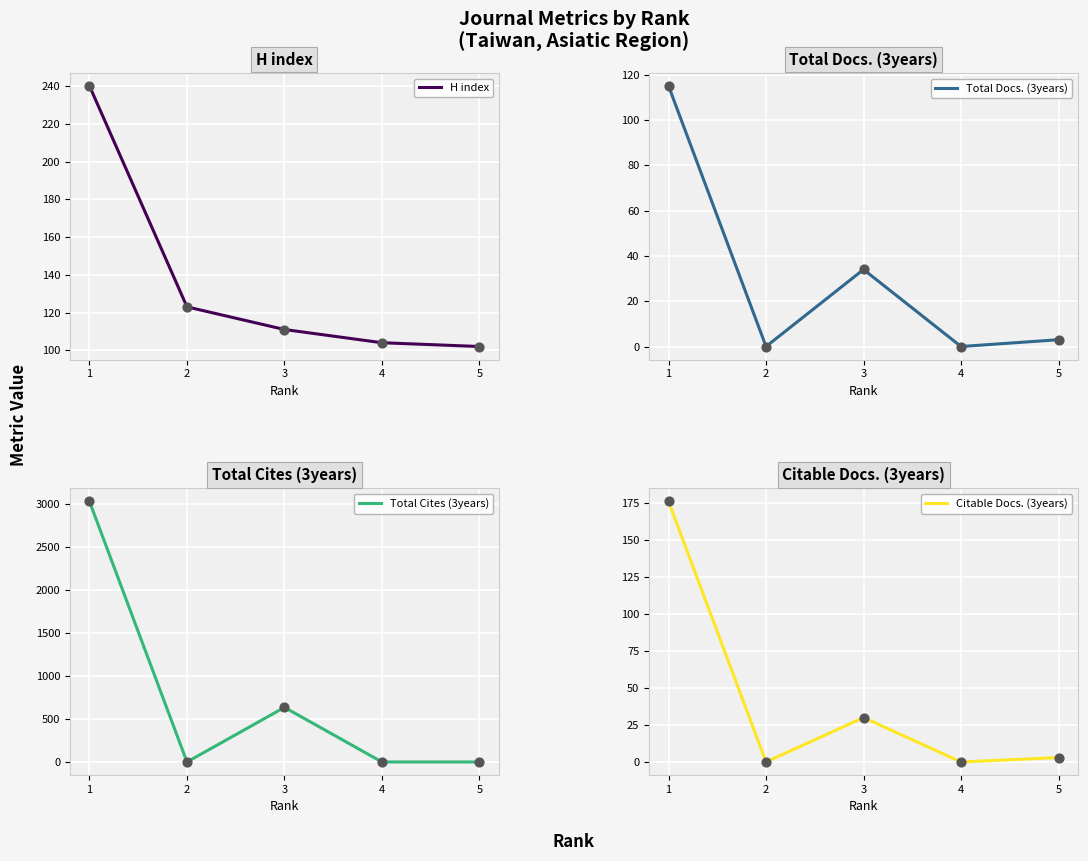

What is the total value across all series at 1?

3565